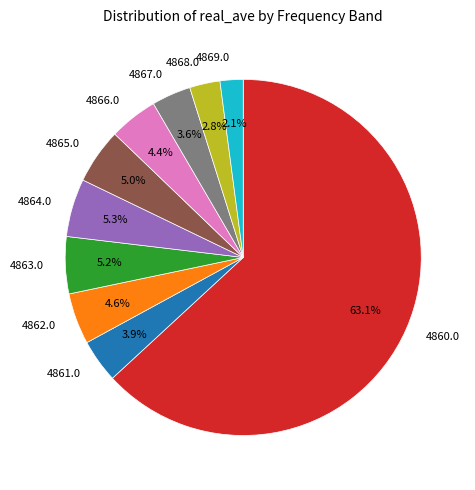

To the nearest percent, what portion does 4867.0 represent?

4%